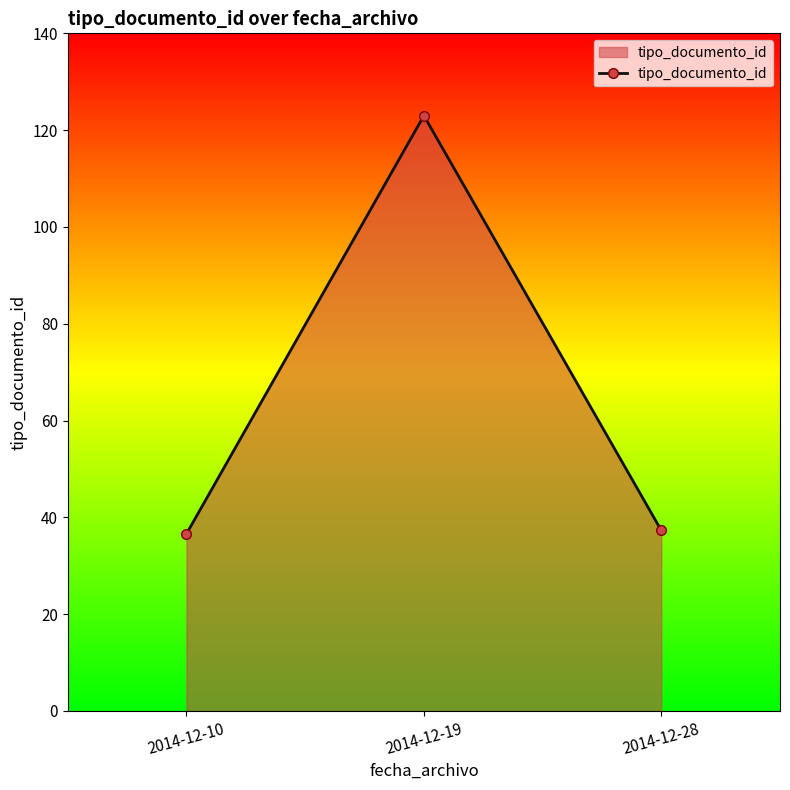

Reading right to left, what are all the values shown in this chart?

2014-12-28=37.3	2014-12-19=123.0	2014-12-10=36.6